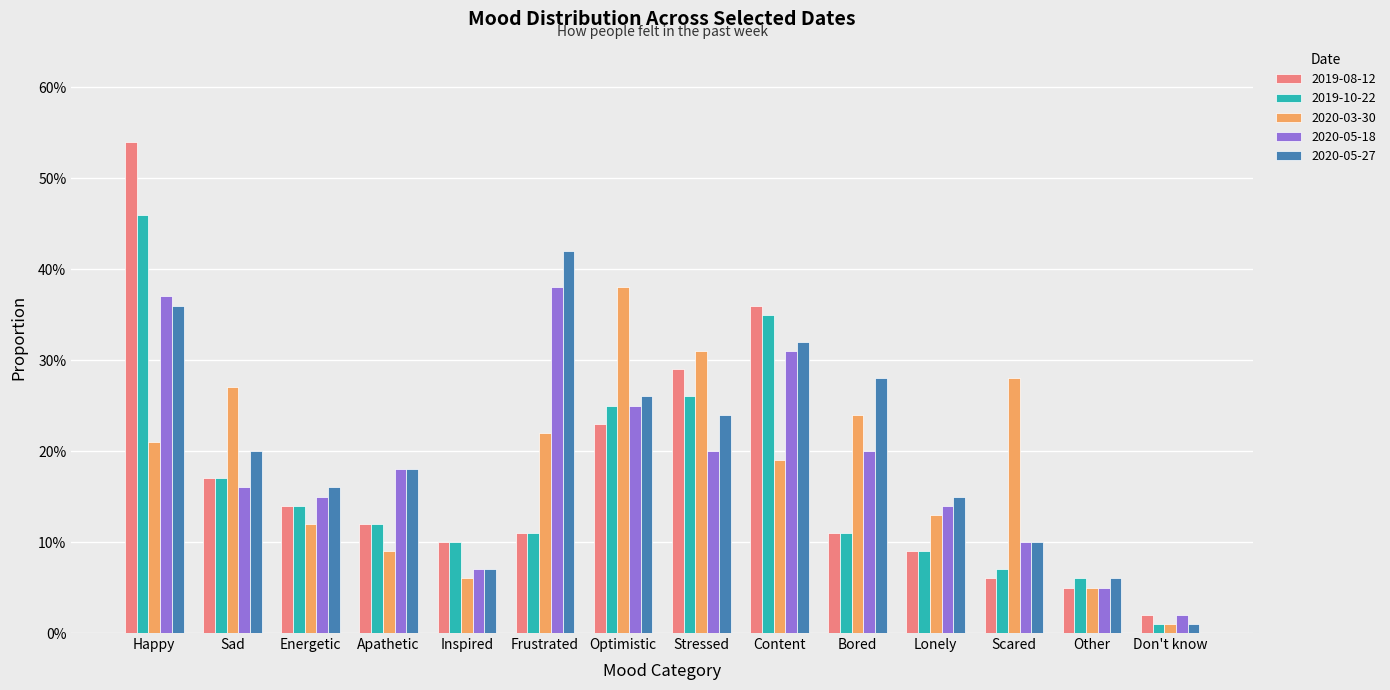

At which label is 2020-05-27 closest to 0?

Don't know